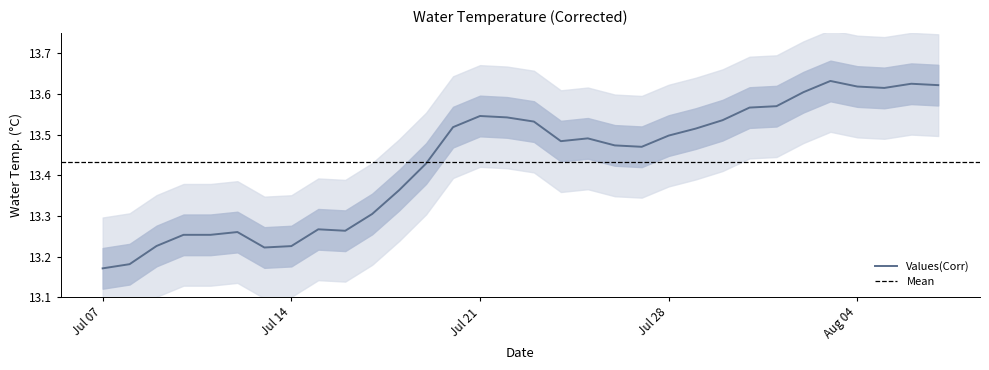

Is it true that Values(Corr) equals 8.6 at Aug 04?

False